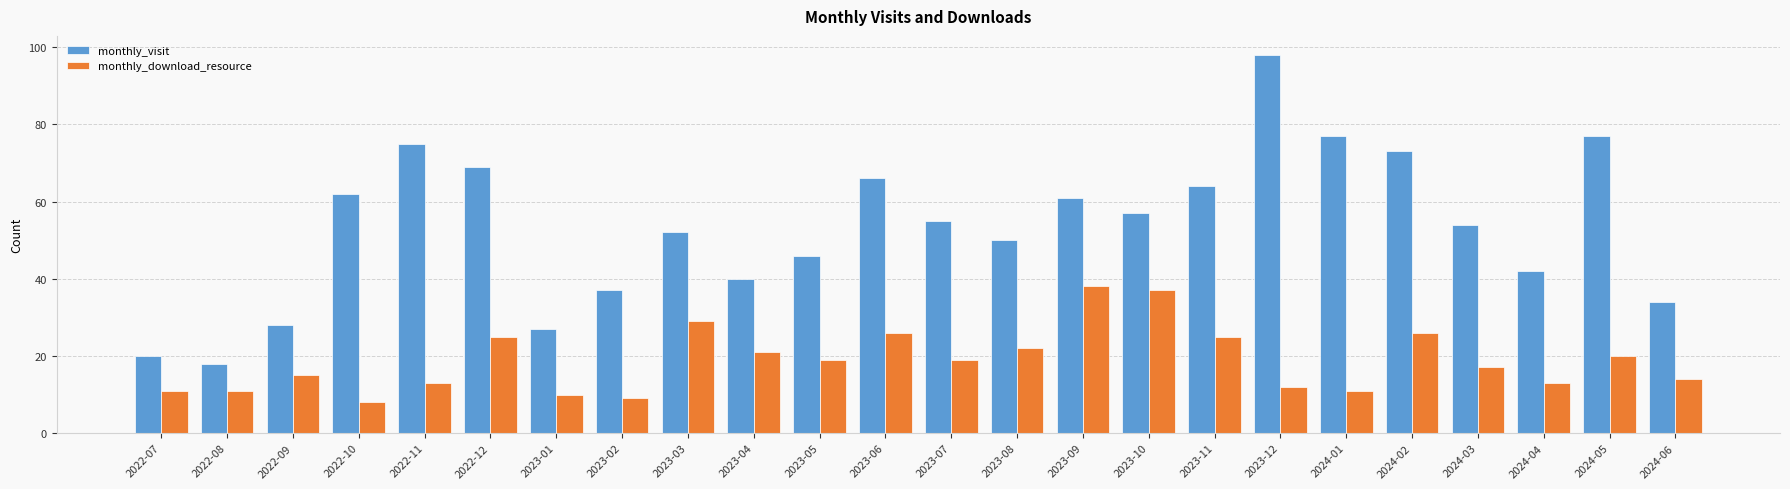

How many categories are shown in the chart?

24